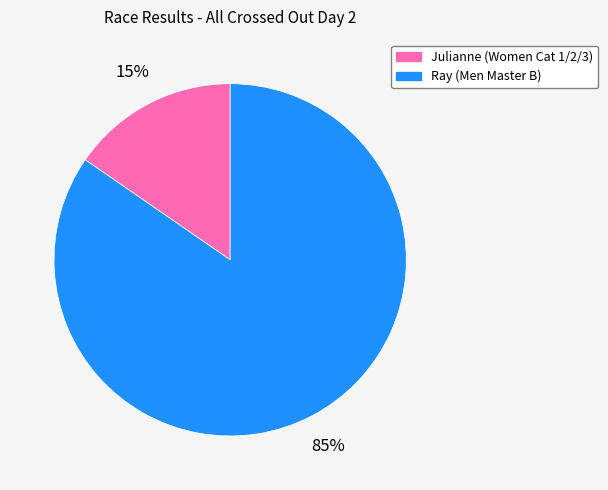

The Julianne slice represents 8% of the pie. True or false?

False